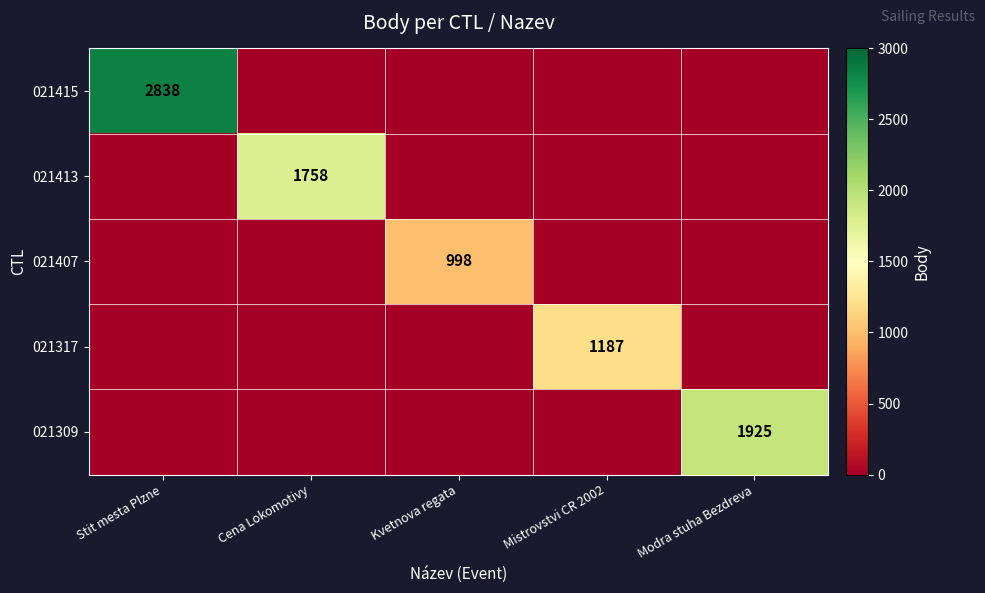

Which category has the highest value across all series?

Stit mesta Plzne